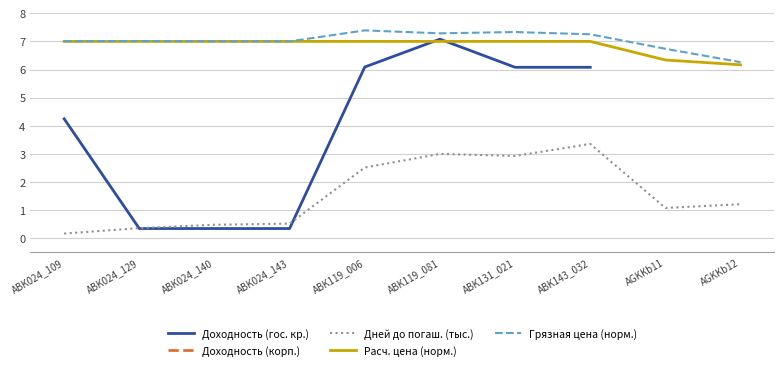

Does the chart have visible grid lines?

Yes